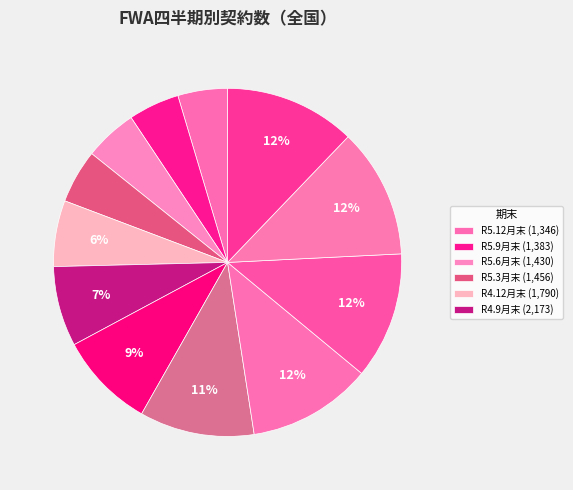

Count the number of slices in the pie.

12